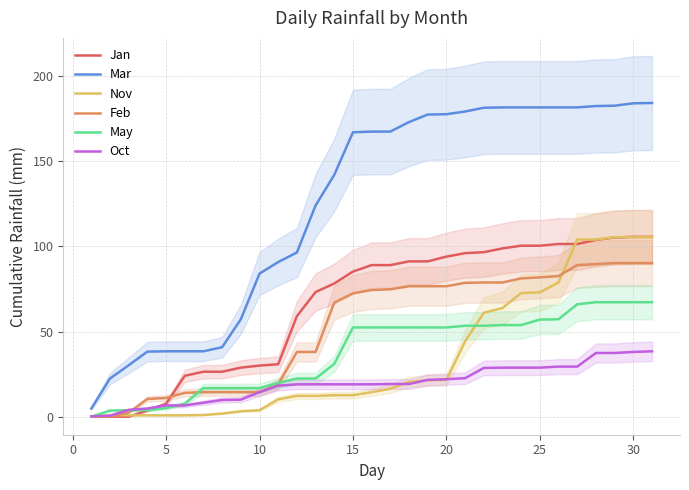

The Feb series shows 14.4 at 10. True or false?

True